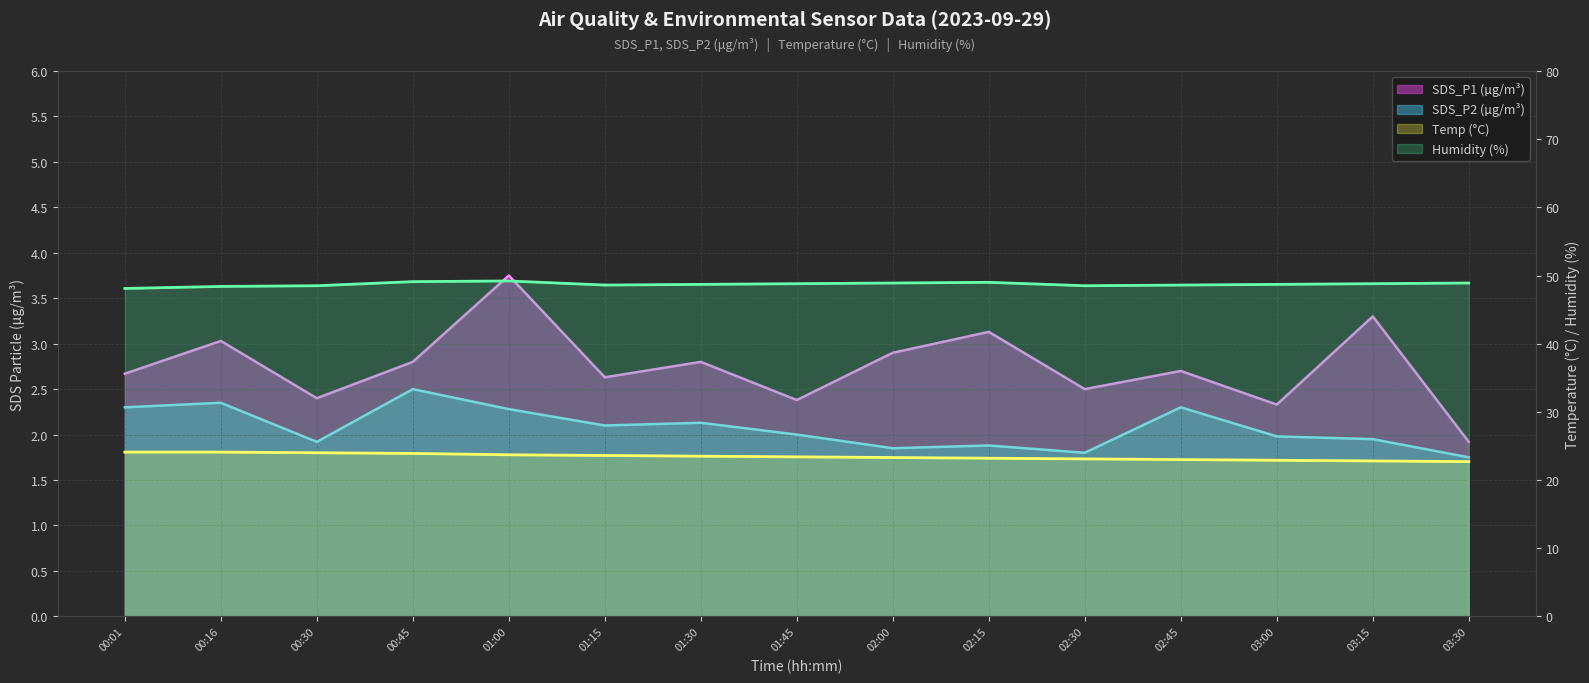

Reading left to right, extract all data points from this chart.

Temp: 00:01=24.1	00:16=24.1	00:30=24.0	00:45=23.9	01:00=23.7	01:15=23.6	01:30=23.5	01:45=23.4	02:00=23.3	02:15=23.2	02:30=23.1	02:45=23.0	03:00=22.9	03:15=22.8	03:30=22.7
Humidity: 00:01=48.1	00:16=48.4	00:30=48.5	00:45=49.1	01:00=49.2	01:15=48.6	01:30=48.7	01:45=48.8	02:00=48.9	02:15=49.0	02:30=48.5	02:45=48.6	03:00=48.7	03:15=48.8	03:30=48.9
SDS_P1: 00:01=2.7	00:16=3.0	00:30=2.4	00:45=2.8	01:00=3.8	01:15=2.6	01:30=2.8	01:45=2.4	02:00=2.9	02:15=3.1	02:30=2.5	02:45=2.7	03:00=2.3	03:15=3.3	03:30=1.9
SDS_P2: 00:01=2.3	00:16=2.4	00:30=1.9	00:45=2.5	01:00=2.3	01:15=2.1	01:30=2.1	01:45=2.0	02:00=1.9	02:15=1.9	02:30=1.8	02:45=2.3	03:00=2.0	03:15=1.9	03:30=1.8